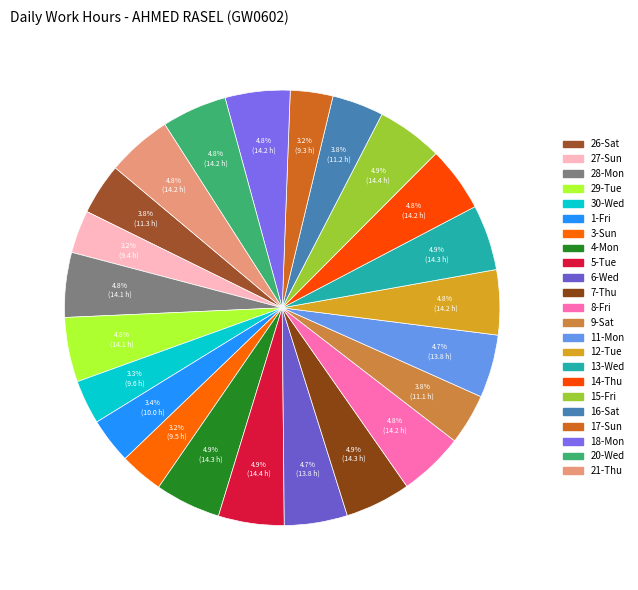

How many slices are in this pie chart?

23